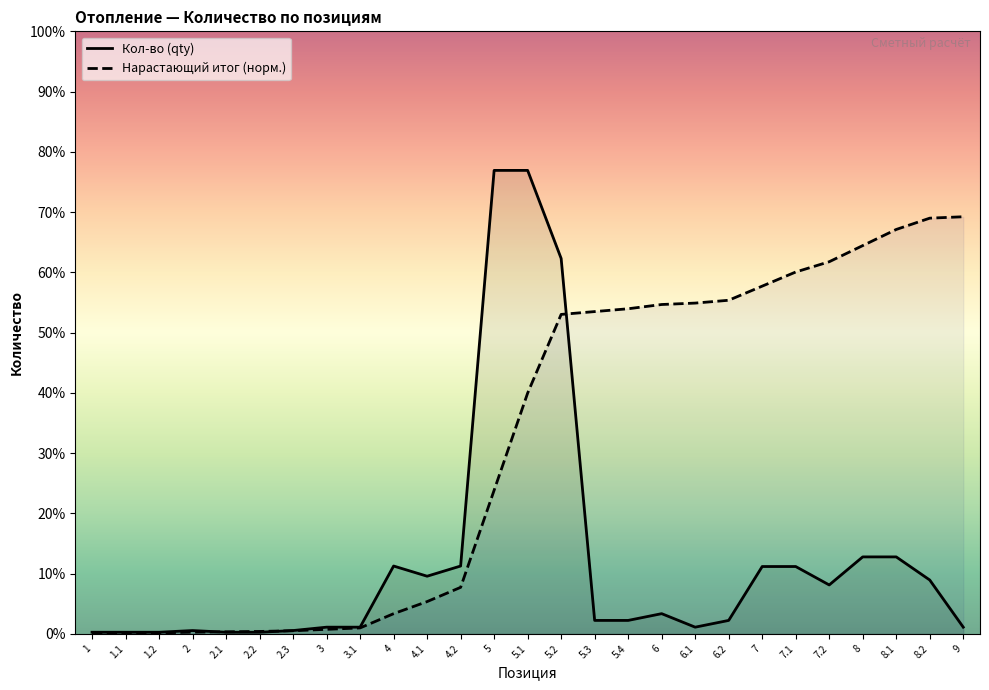

Which series has the largest range (max minus min)?

Кол-во (qty)